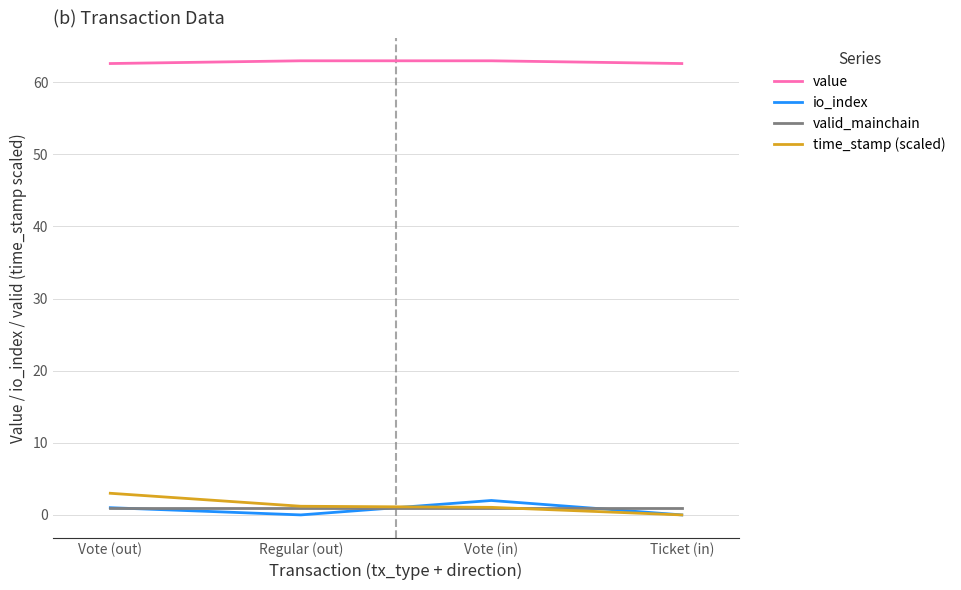

Which series has the largest total across all categories?

value